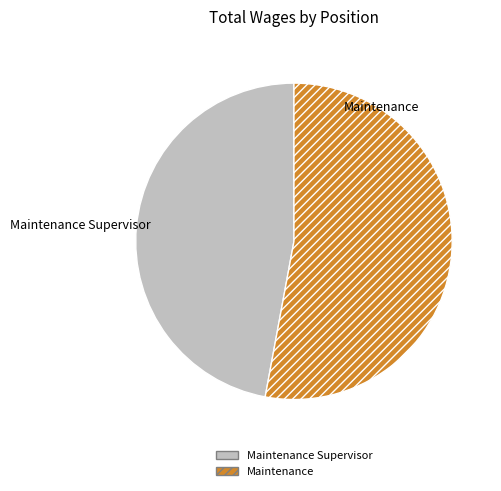

How many slices are in this pie chart?

2